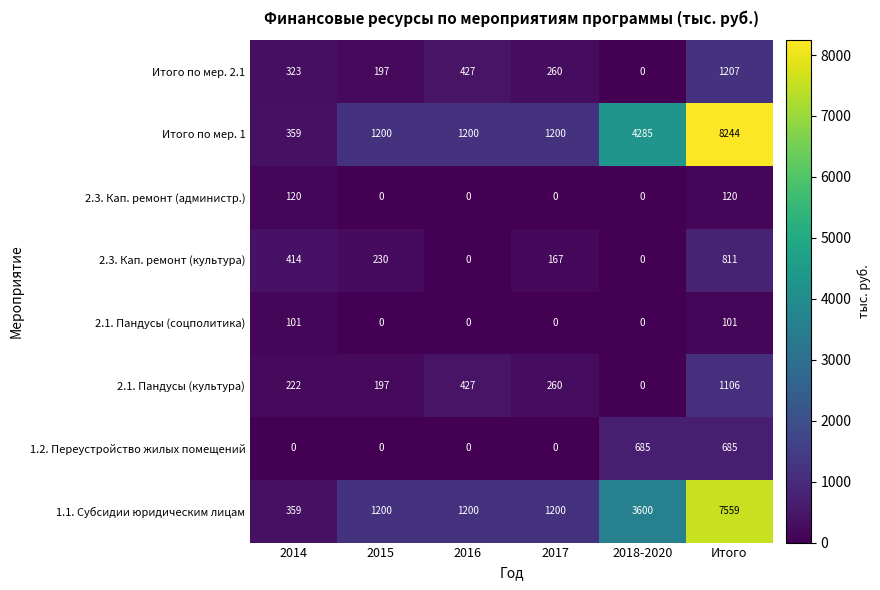

Is it true that Итого по мер. 2.1 equals 1207 at Итого?

True